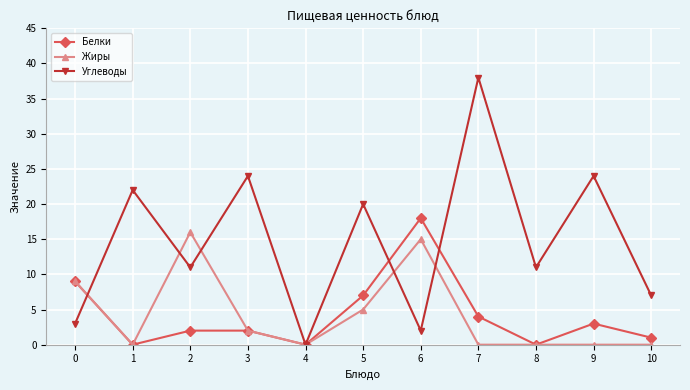

Reading left to right, transcribe all the data shown in this chart.

Белки: 0=9	1=0	2=2	3=2	4=0	5=7	6=18	7=4	8=0	9=3	10=1
Жиры: 0=9	1=0	2=16	3=2	4=0	5=5	6=15	7=0	8=0	9=0	10=0
Углеводы: 0=3	1=22	2=11	3=24	4=0	5=20	6=2	7=38	8=11	9=24	10=7